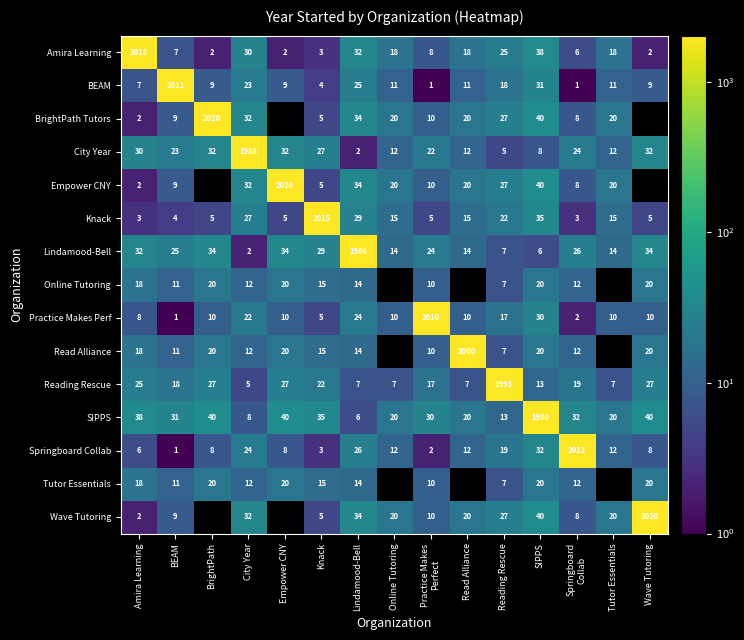

What is the minimum value shown in the chart?

1.0